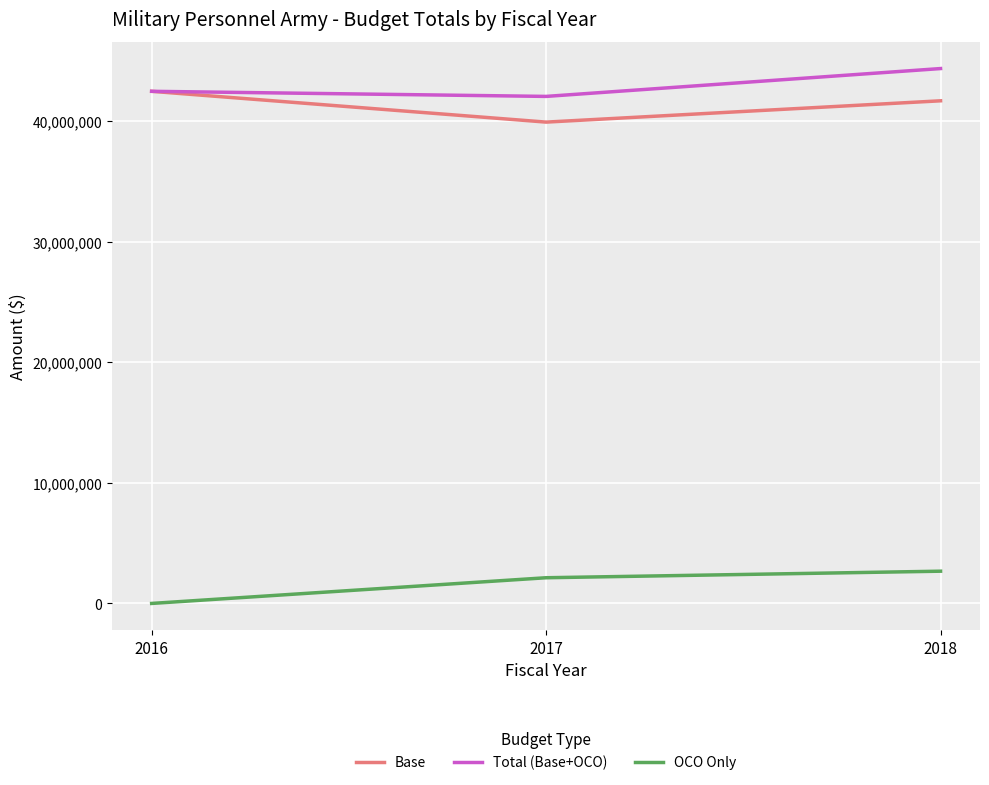

What is the average value of the OCO Only series?

1601440